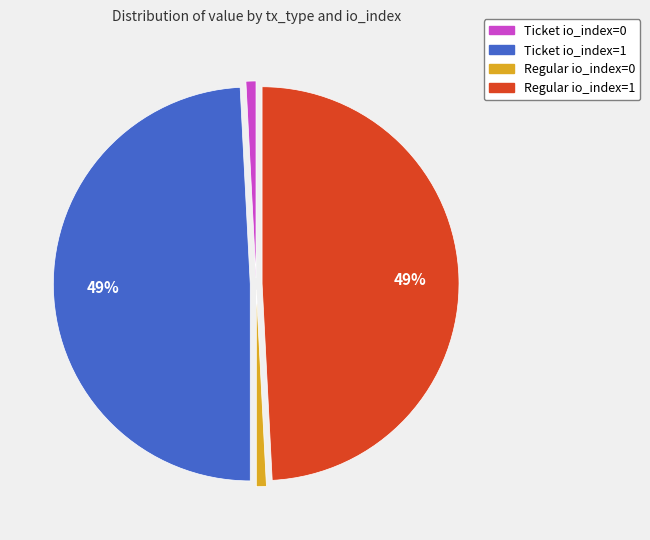

What percentage is the Ticket io_index=0 slice, to the nearest percent?

1%